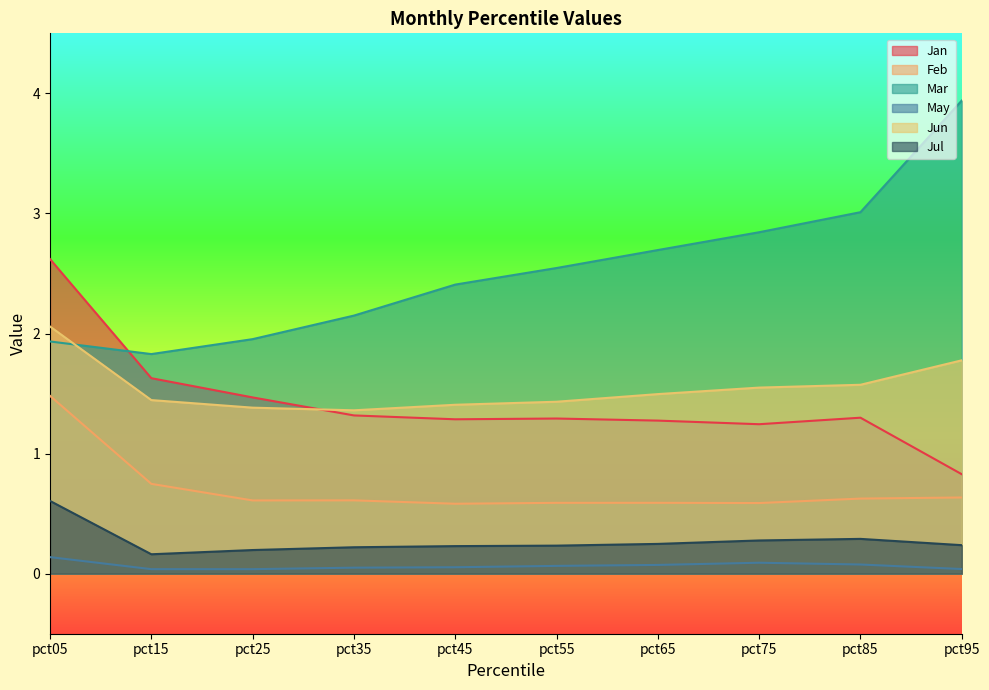

What is the difference between the second highest and minimum values in the Jan series?

0.8